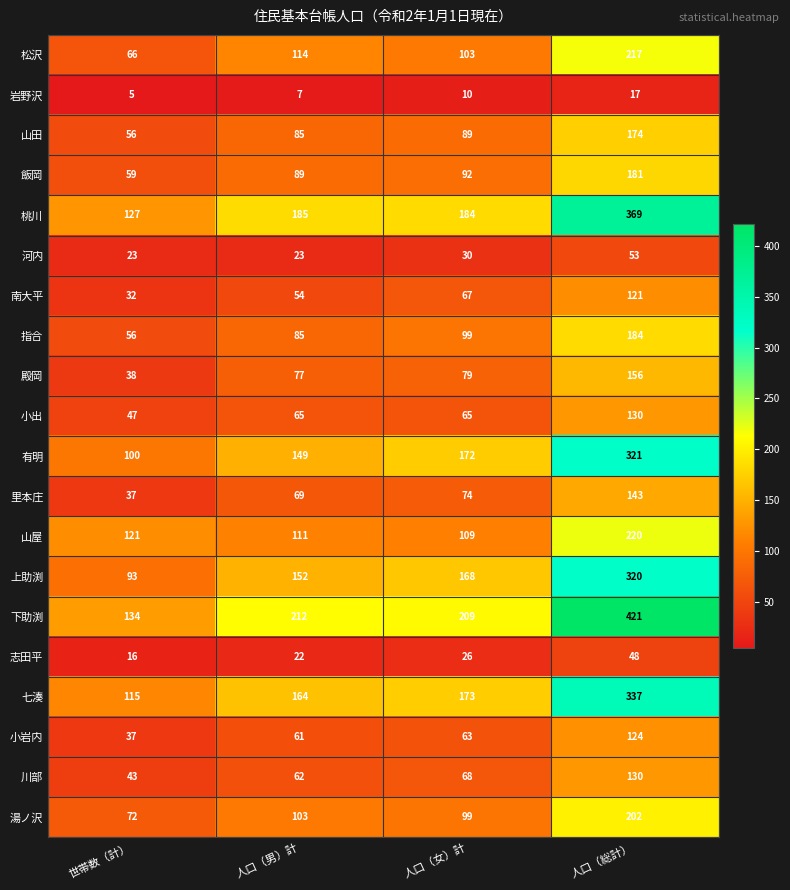

List the labels in order of 飯岡 value, largest first.

人口（総計）, 人口（女）計, 人口（男）計, 世帯数（計）